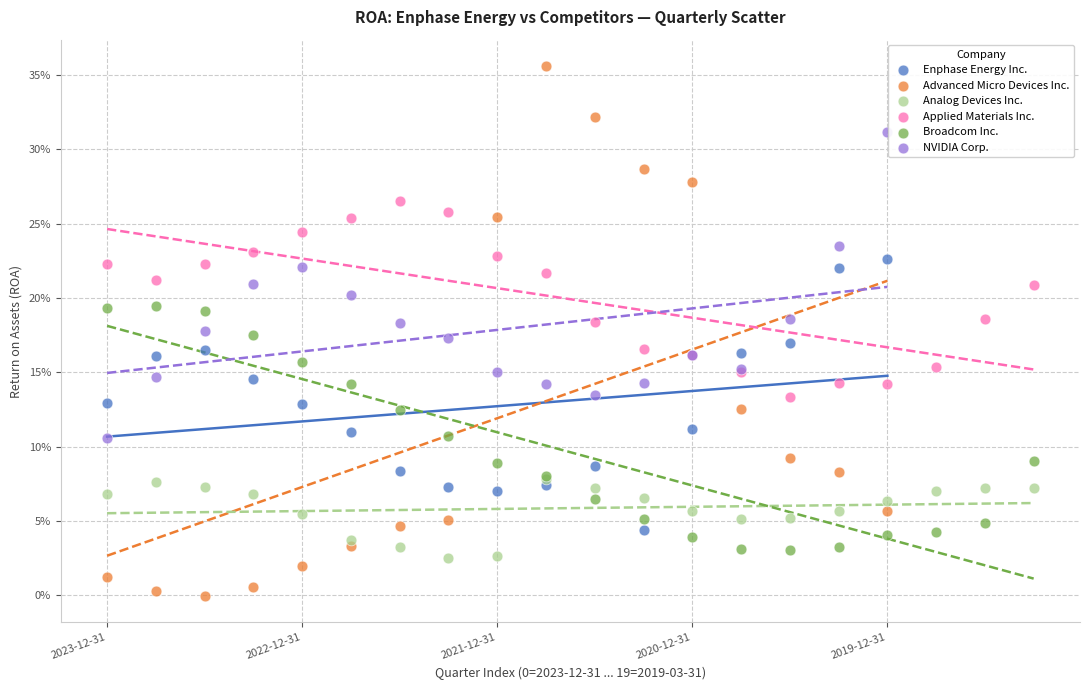

What are all the series names shown in the legend?

Enphase Energy Inc., Advanced Micro Devices Inc., Analog Devices Inc., Applied Materials Inc., Broadcom Inc., NVIDIA Corp.